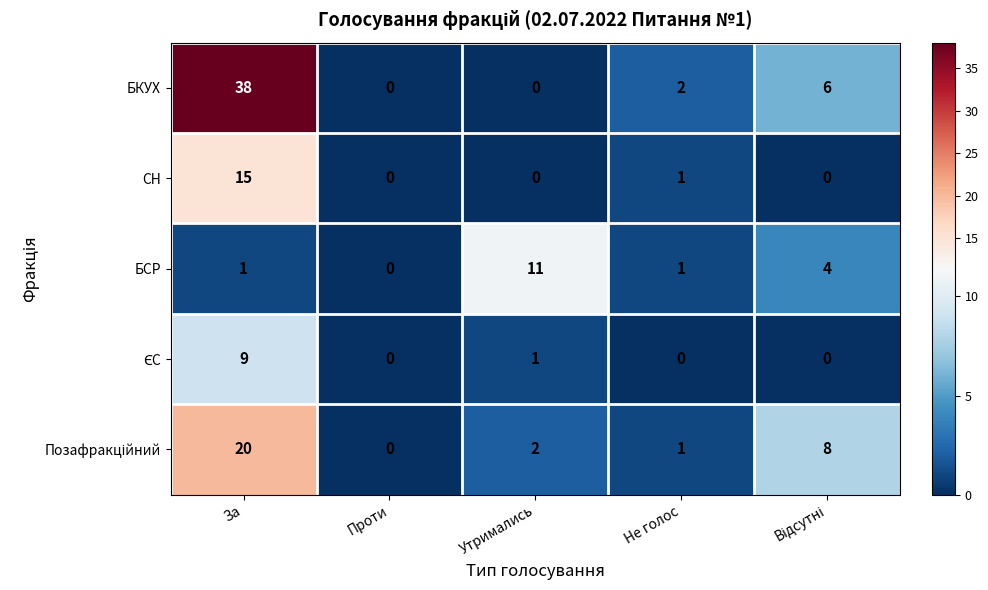

The value of БКУХ at Проти is 20. True or false?

False